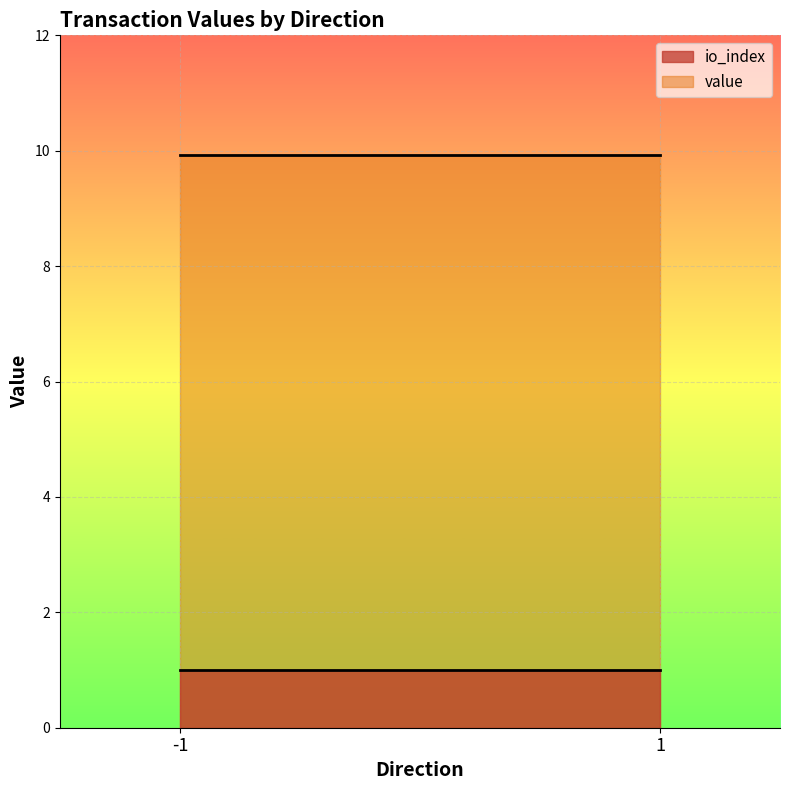

Which series changed the most between 1 and 1?

value